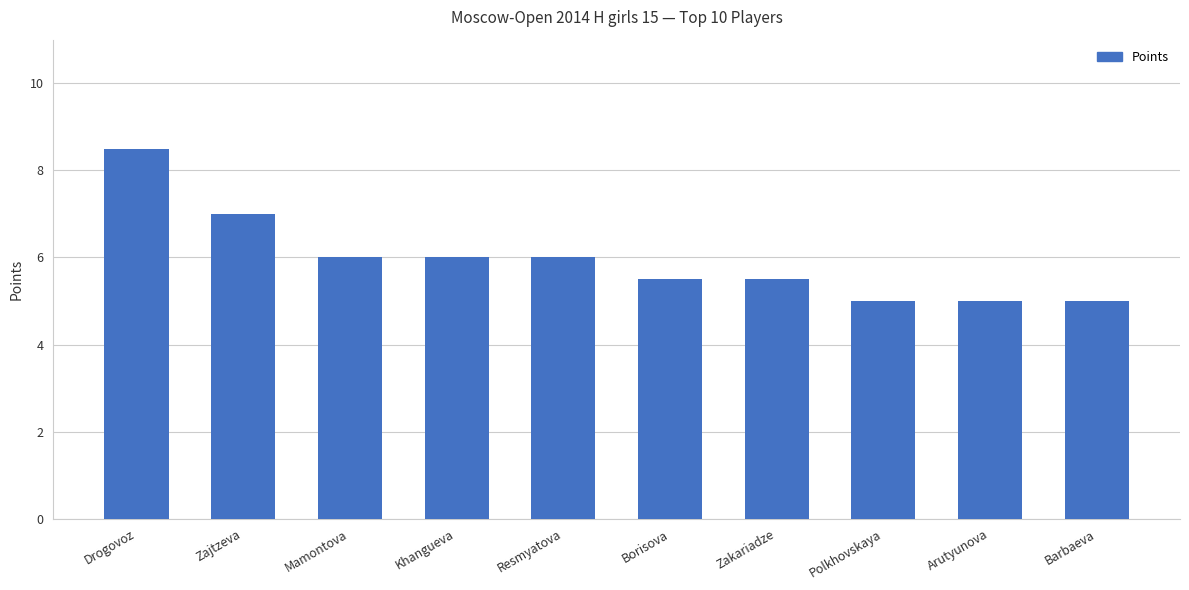

How many values are below 6?

5